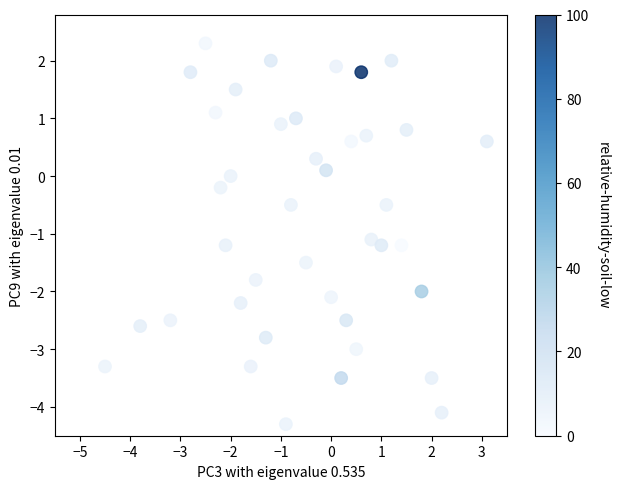

What Y value in the scatter plot is closest to -1?

-1.1